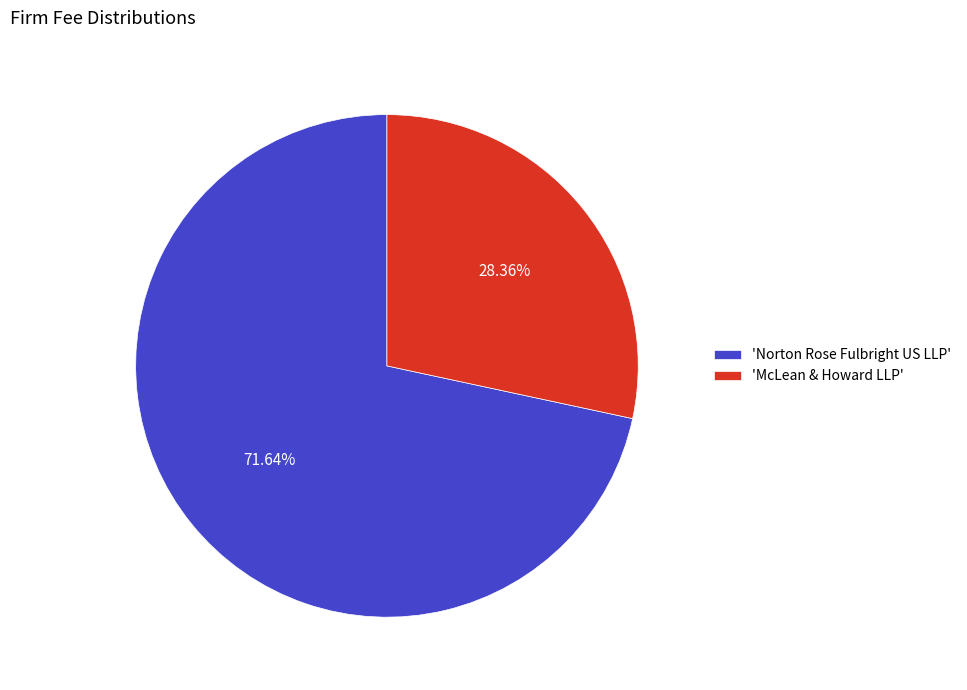

Rank the categories by value from highest to lowest.

'Norton Rose Fulbright US LLP', 'McLean & Howard LLP'